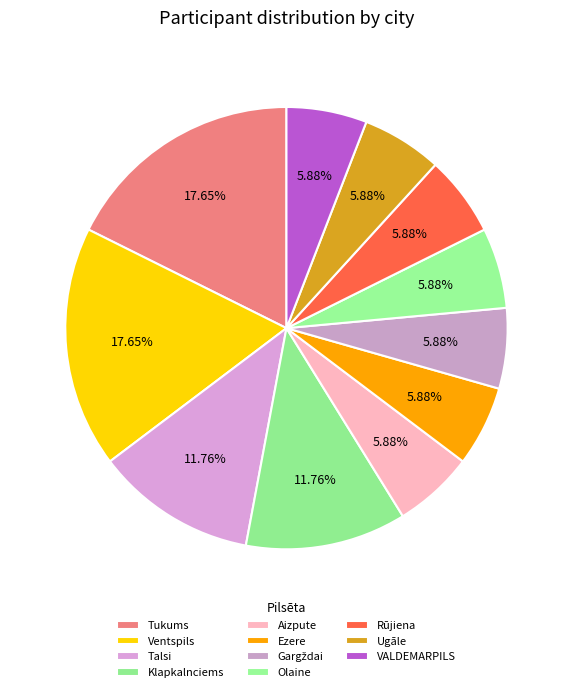

How many slices are in this pie chart?

11